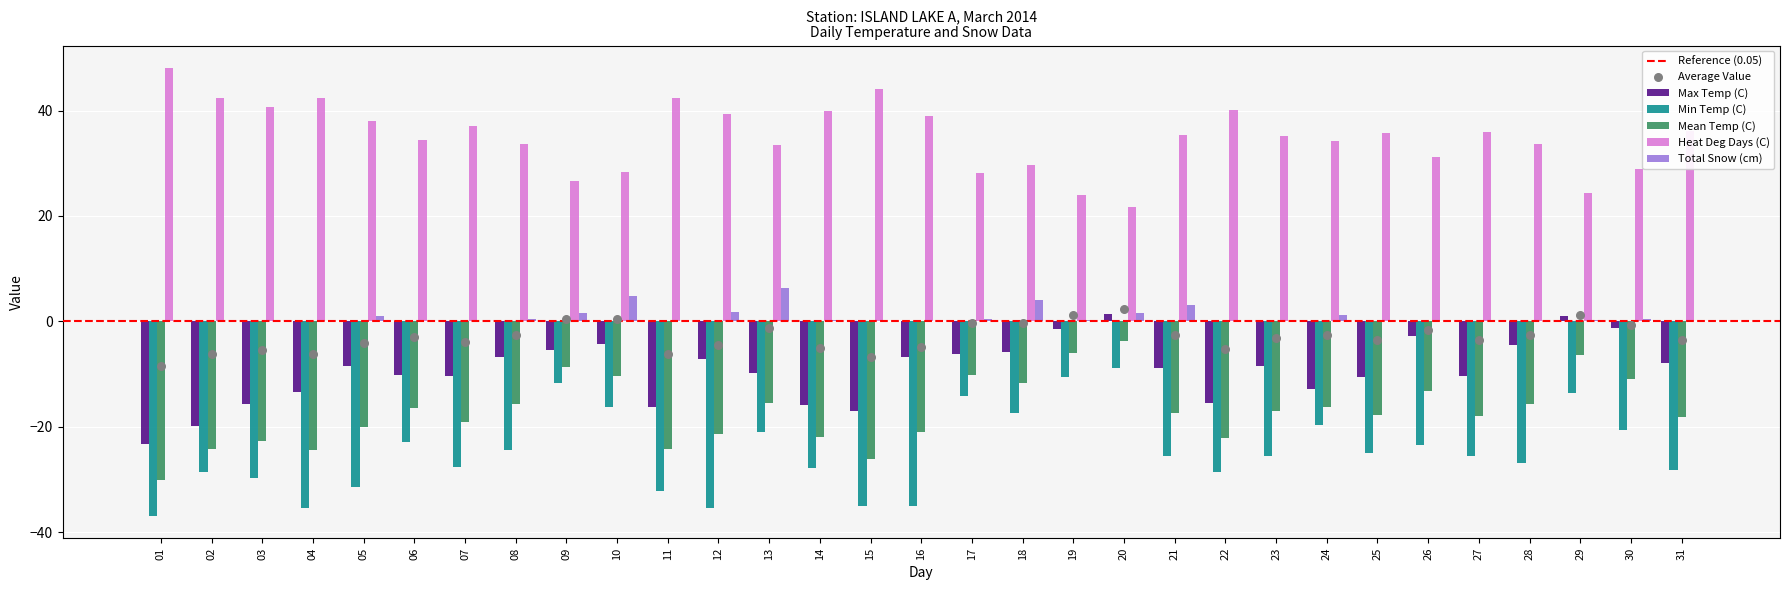

Which series has the widest spread of Y values?

Min Temp (C)